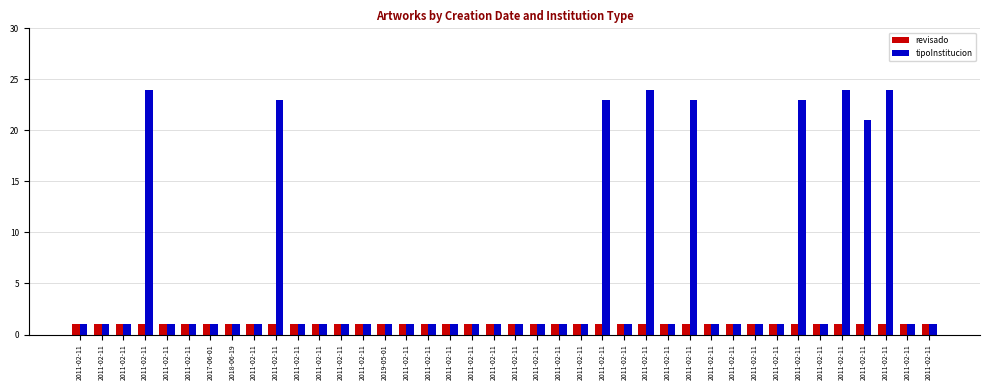

Does the chart contain stacked bars?

No